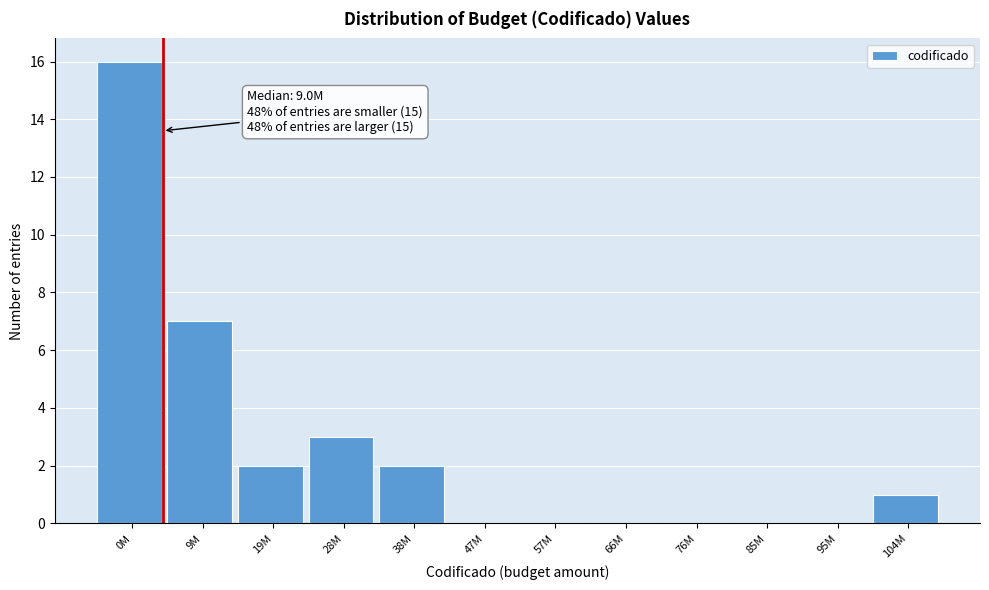

Reading left to right, what are all the values shown in this chart?

0M=16	9M=7	19M=2	28M=3	38M=2	47M=0	57M=0	66M=0	76M=0	85M=0	95M=0	104M=1